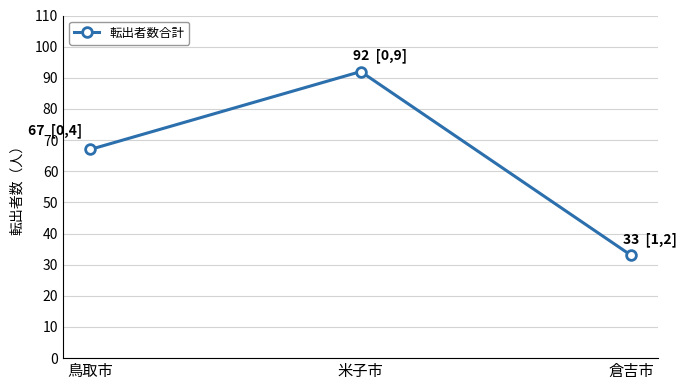

Count the values in the range 33 to 92.

3